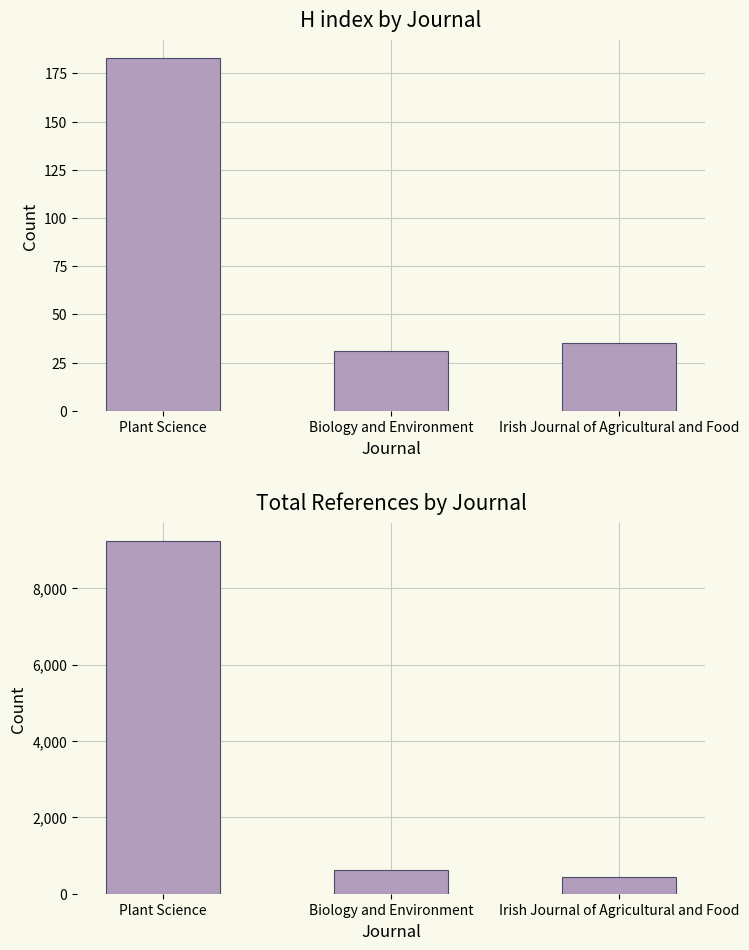

What are all the series names shown in the legend?

H index, Total Refs.